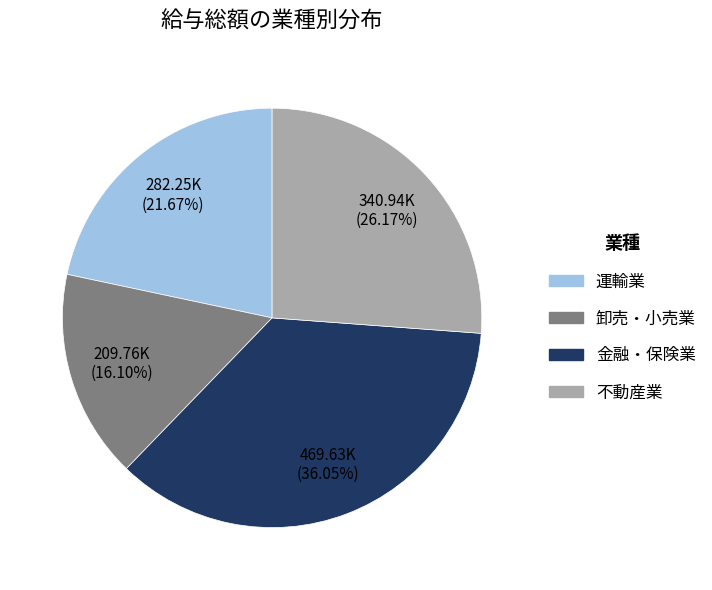

Rank the categories by value from lowest to highest.

卸売・小売業, 運輸業, 不動産業, 金融・保険業